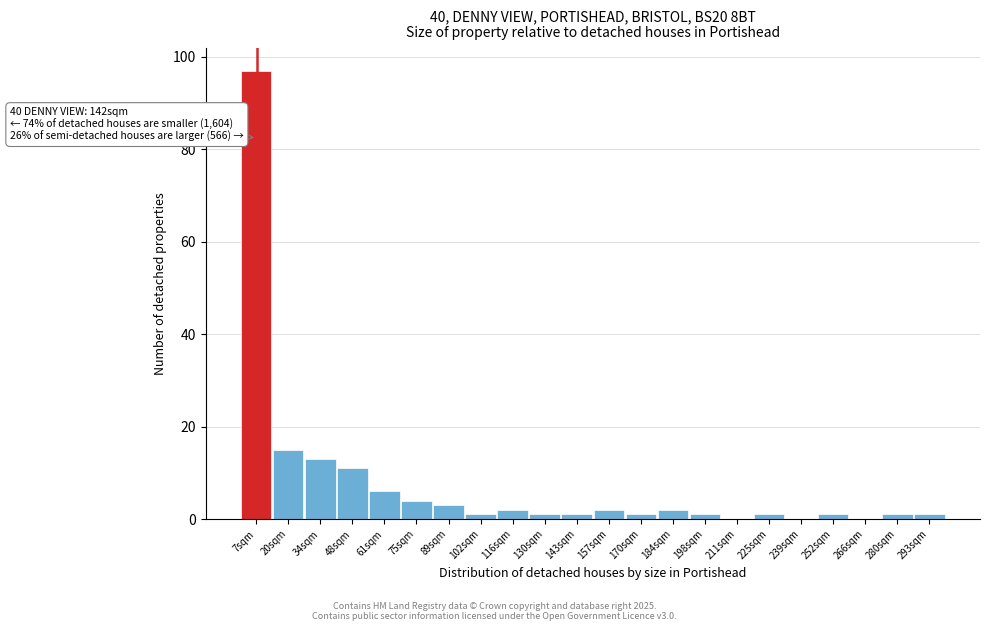

Over which range of the x-axis is the bar tallest?

0 to 14